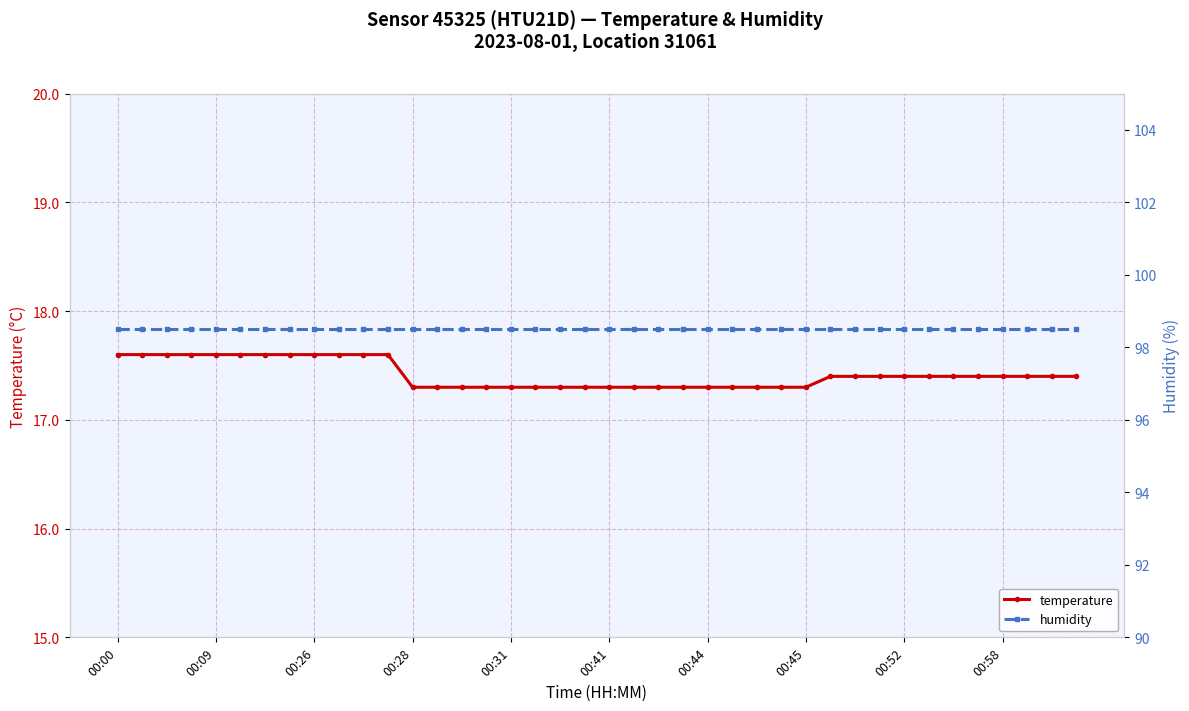

What is the maximum value for temperature?

17.6